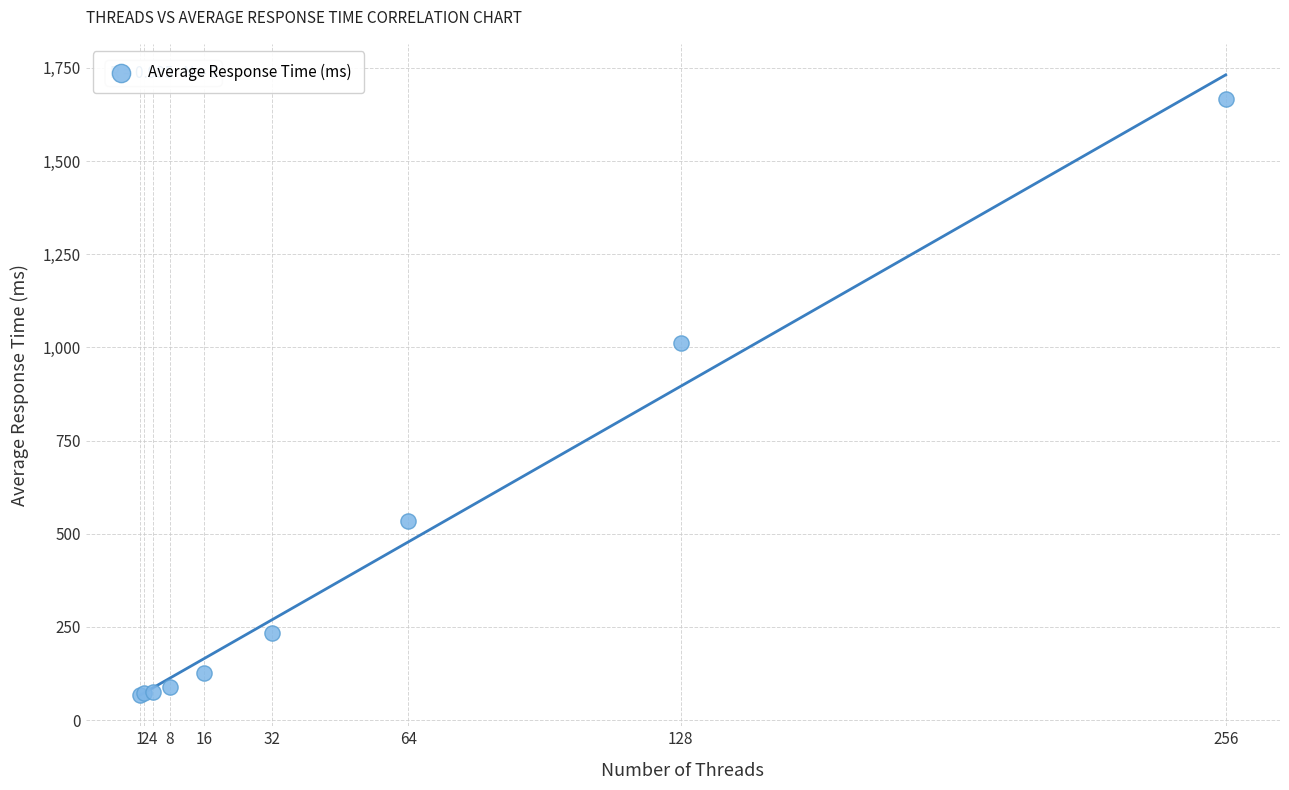

What Y value in the scatter plot is closest to 867?

1012